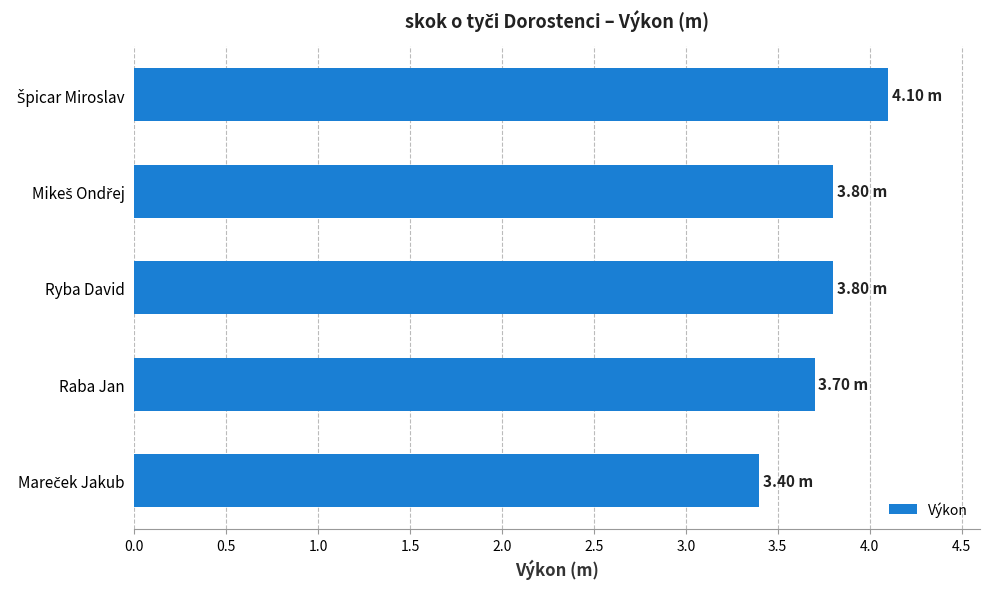

What is the difference between the second highest and minimum values?

0.4